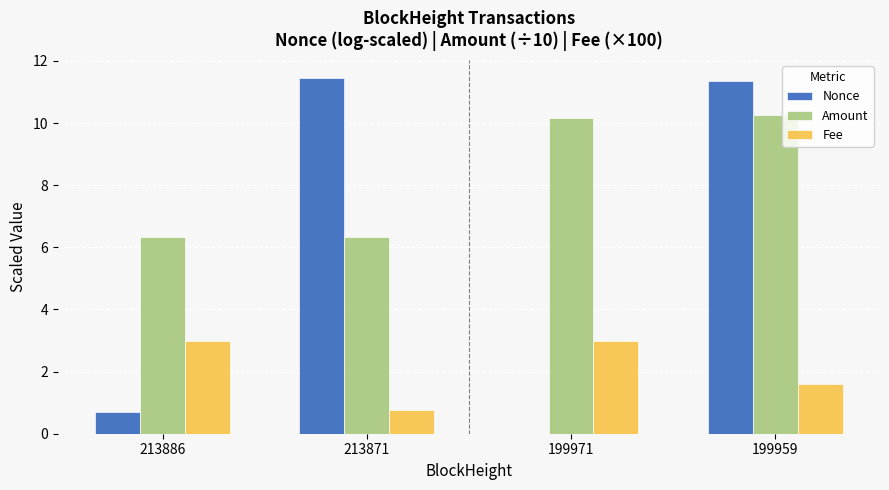

Does the chart contain stacked bars?

No